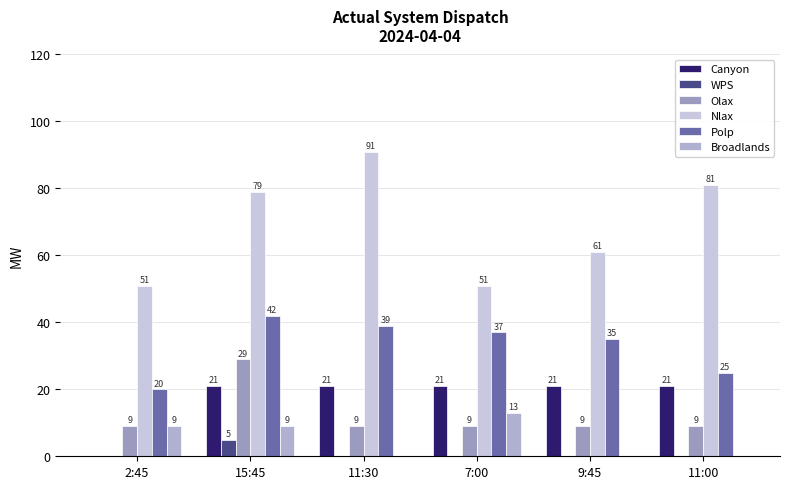

How many groups of bars are there?

6